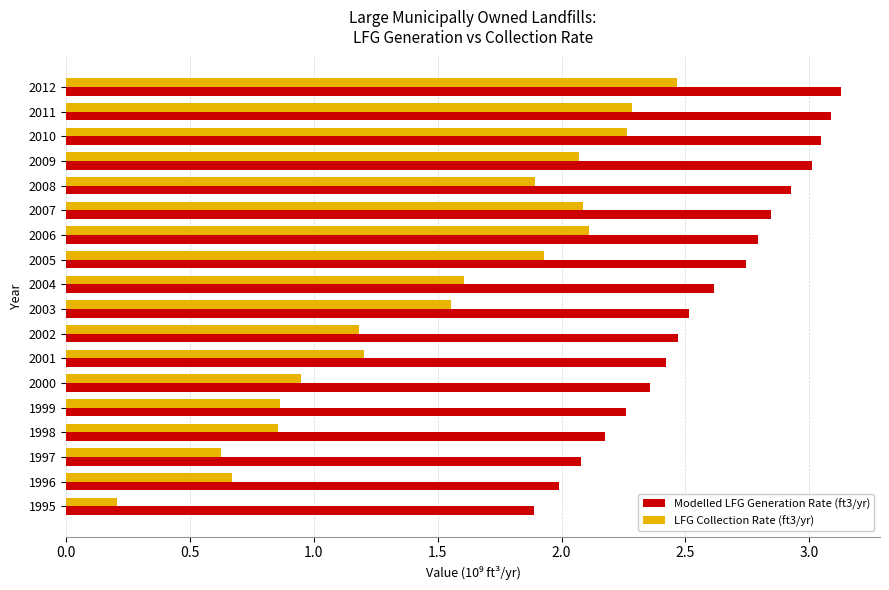

The LFG Collection Rate (ft3/yr) series shows 0.7 at 2011. True or false?

False